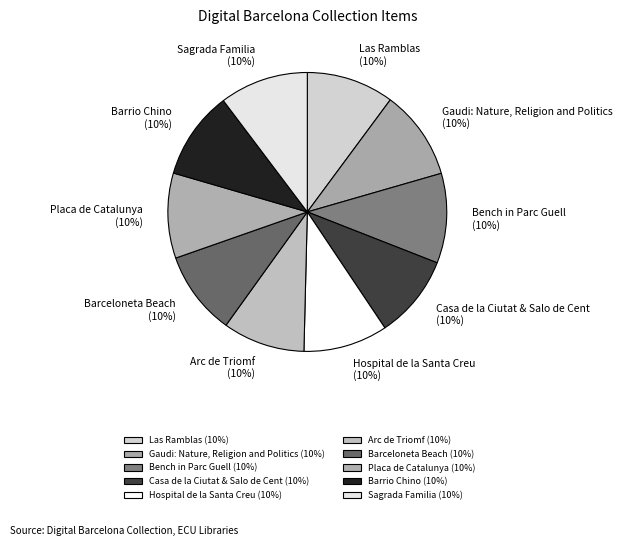

To the nearest percent, what is the combined percentage of Casa de la Ciutat & Salo de Cent and Barrio Chino?

20%